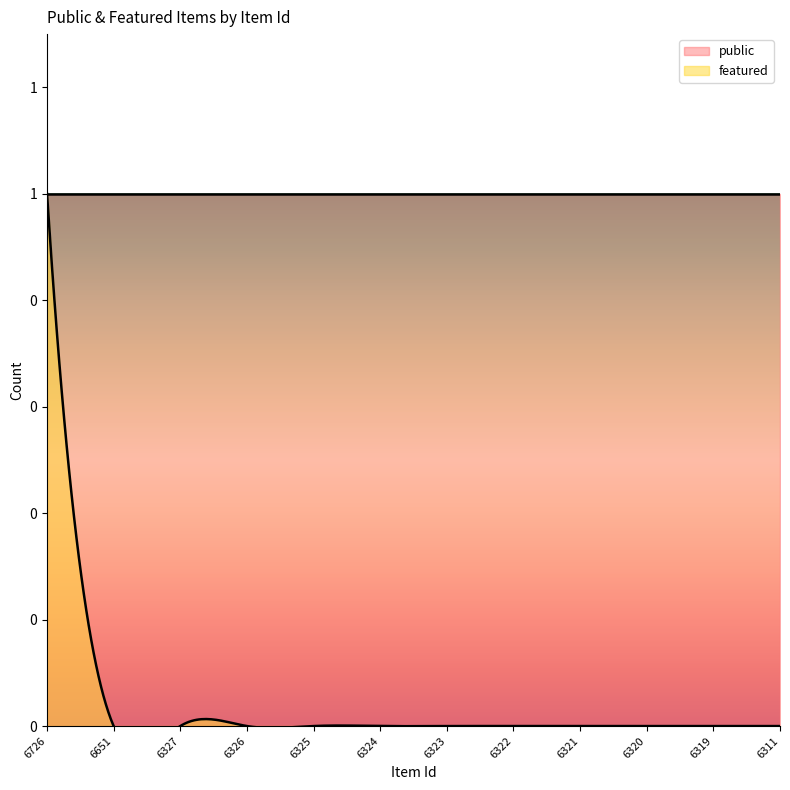

Which series changed the most between 6327 and 6324?

public